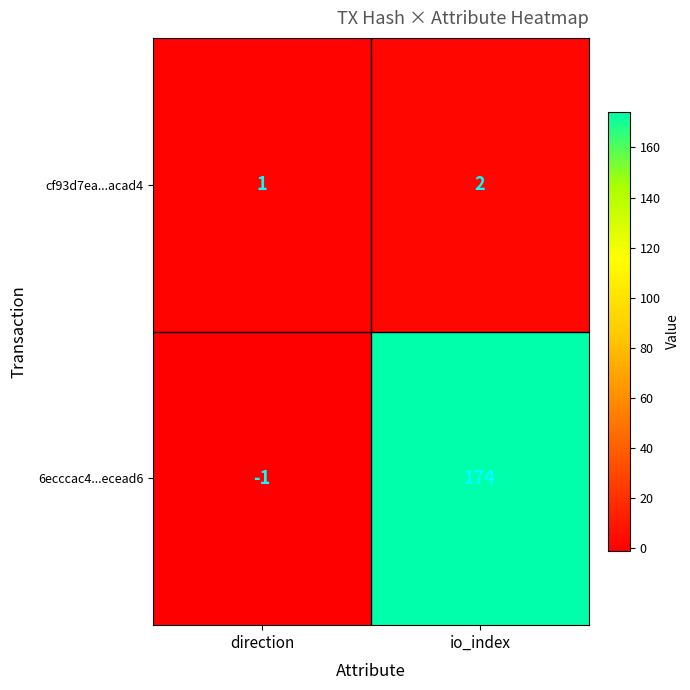

Count the number of data series in this chart.

2